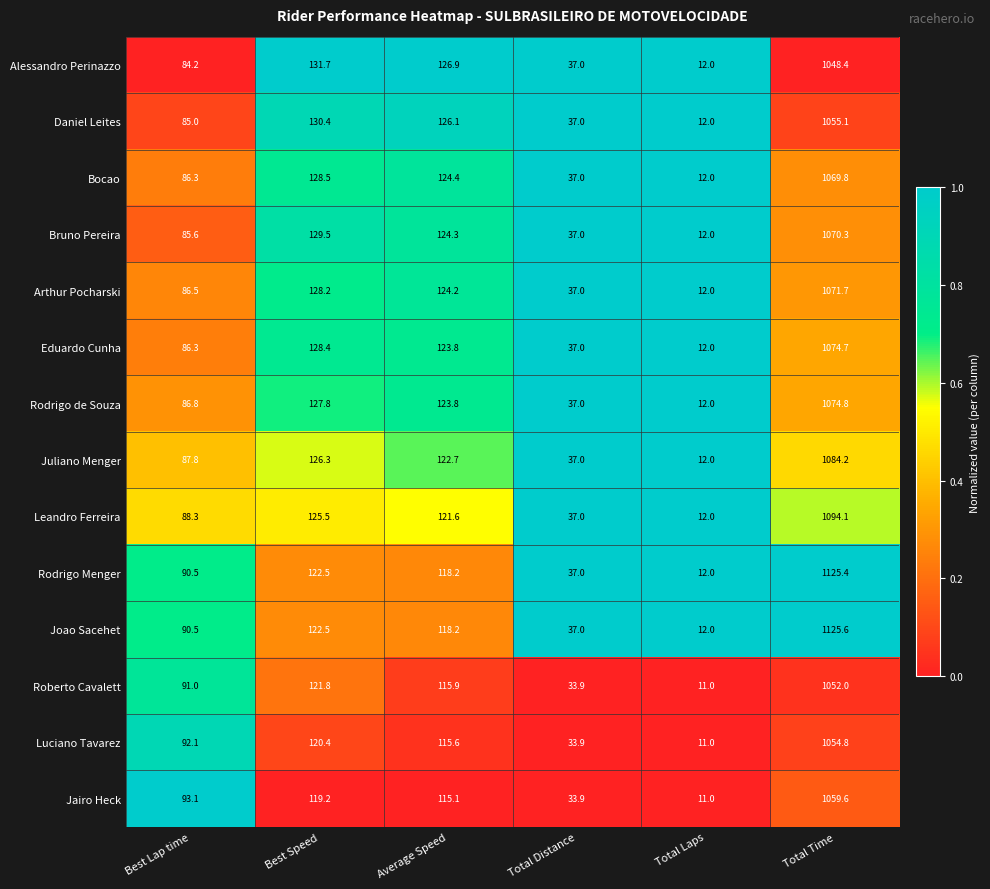

What is the difference between the maximum and minimum values in the Eduardo Cunha series?

1062.7